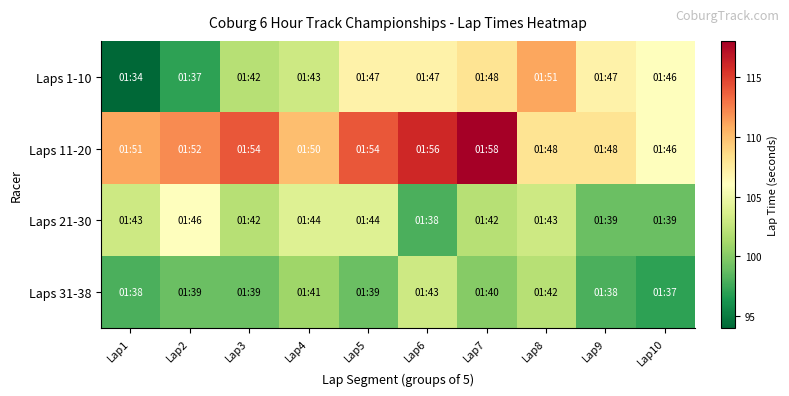

At how many categories does at least one series exceed 96?

10